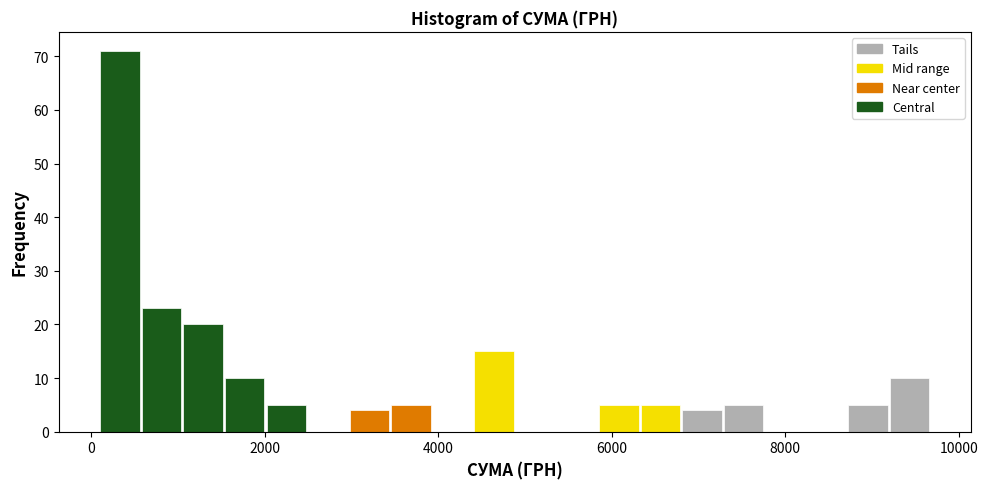

Read against the x-axis, roughly where is the centre of the tallest bar?

400